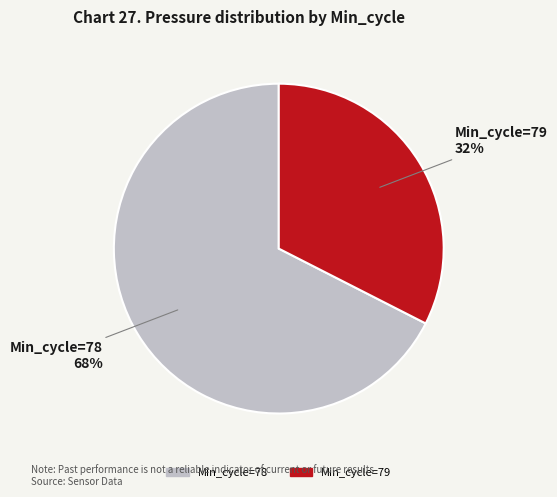

How many slices are in this pie chart?

2